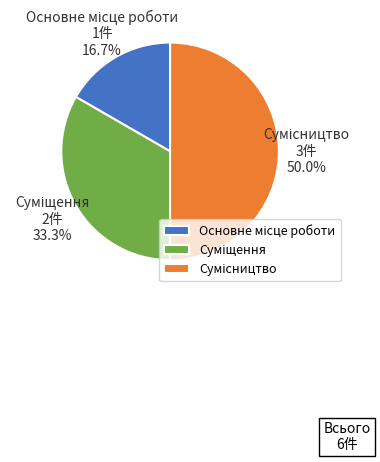

Is it true that Суміщення is 48% of the pie?

False